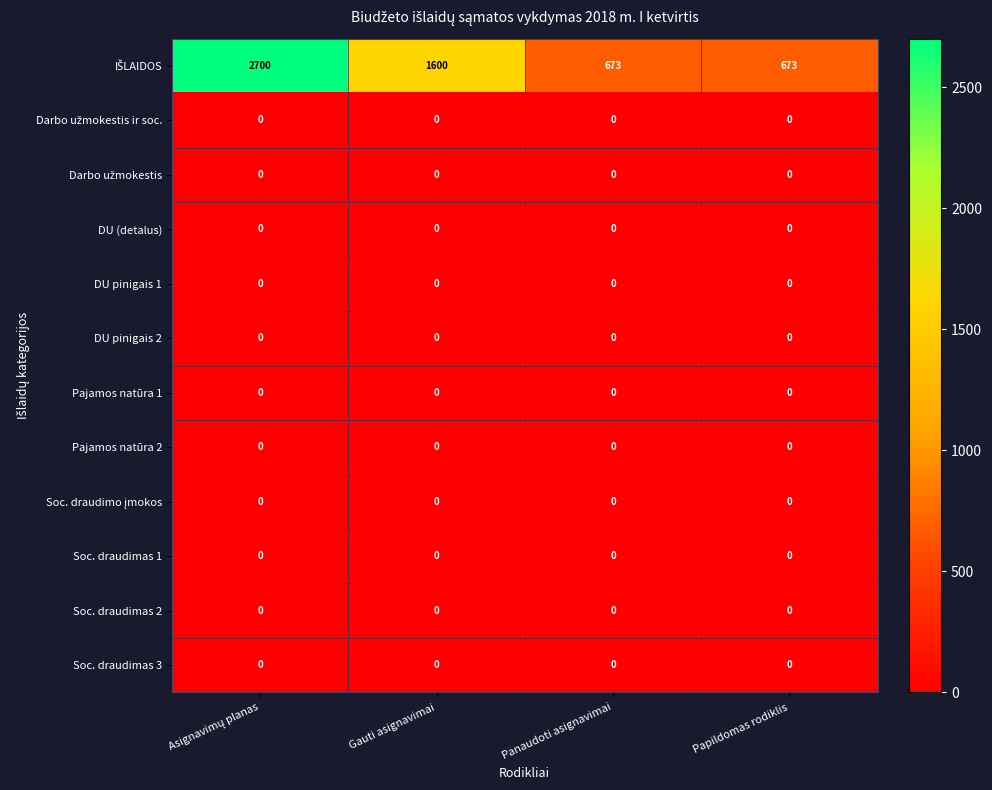

Count the number of data series in this chart.

12